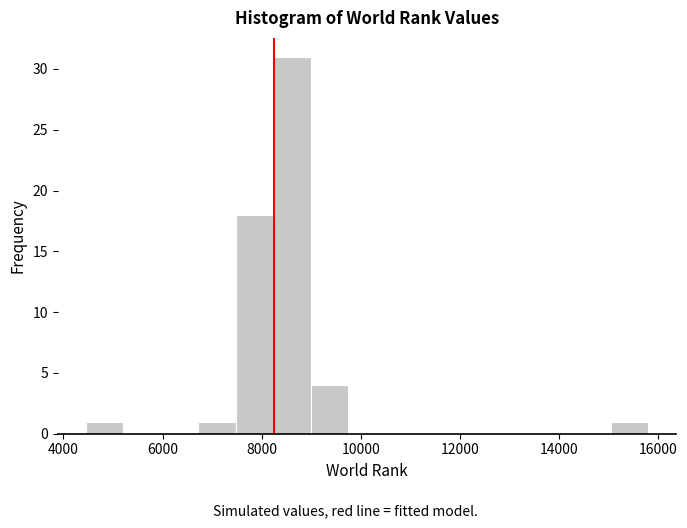

Around what value on the x-axis is the tallest bar? Give the approximate position of its centre, as read against the axis.

8600